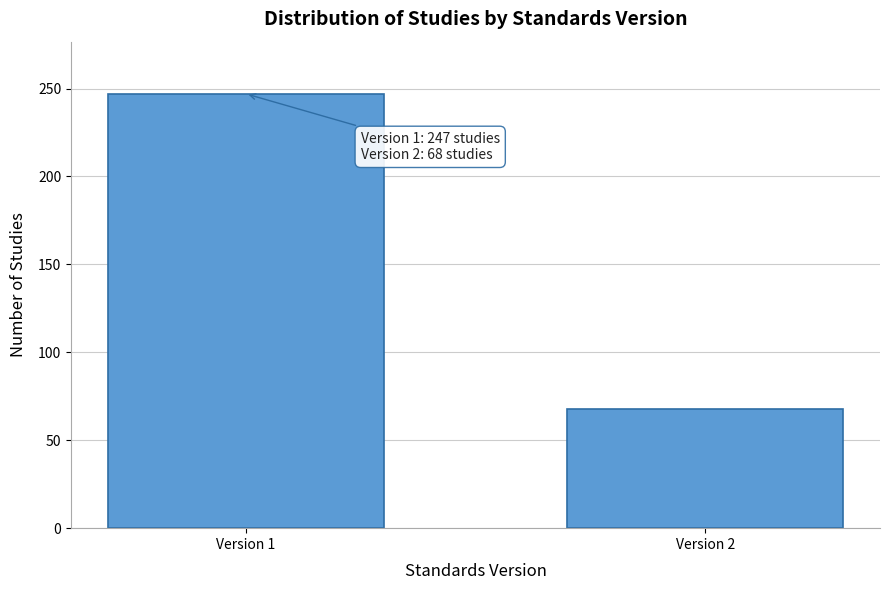

Reading left to right, what are all the values shown in this chart?

247	68